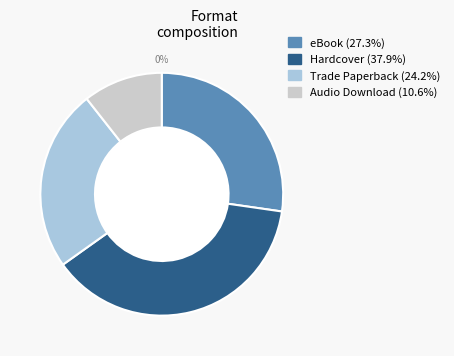

To the nearest percent, what is the combined percentage of Audio Download and Trade Paperback?

35%